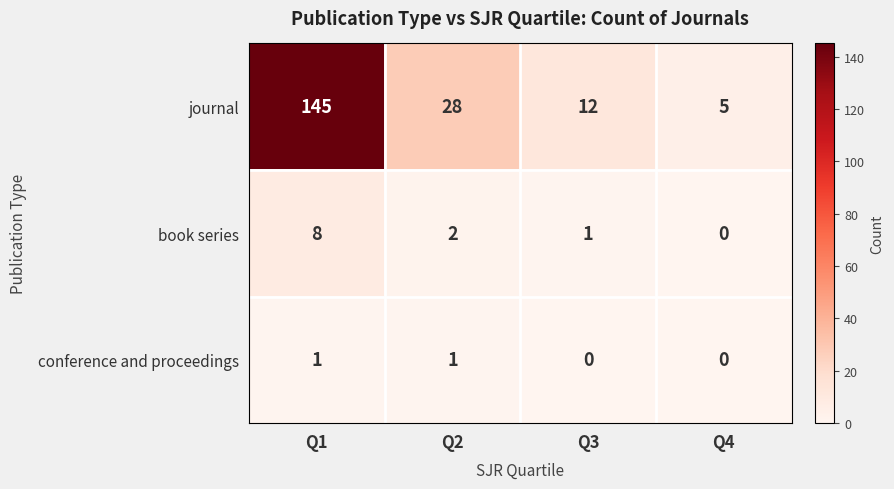

The value of journal at Q4 is 7. True or false?

False